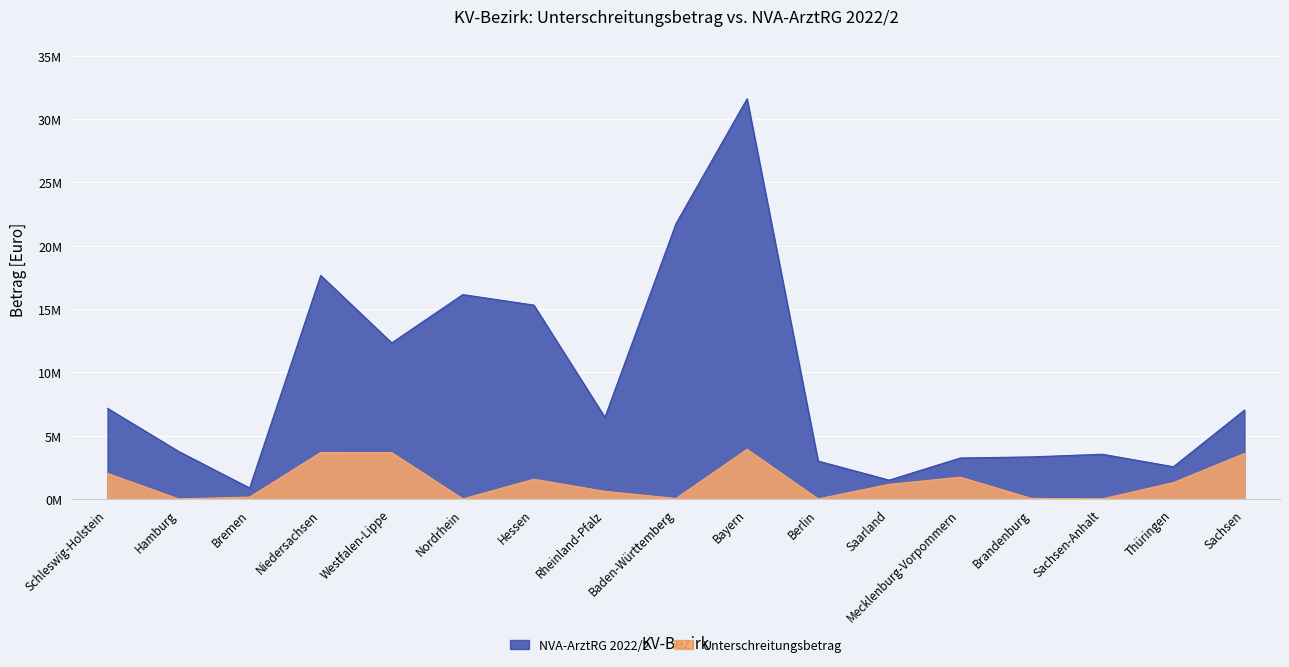

How many lines are shown in the chart?

2